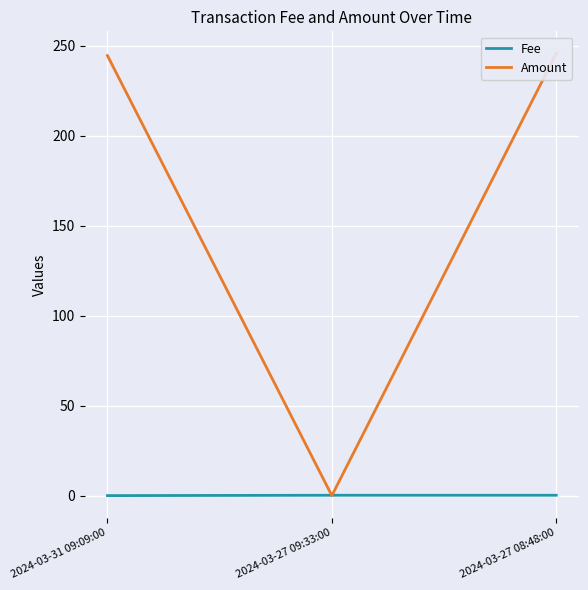

At which label does Amount reach its peak?

2024-03-27 08:48:00